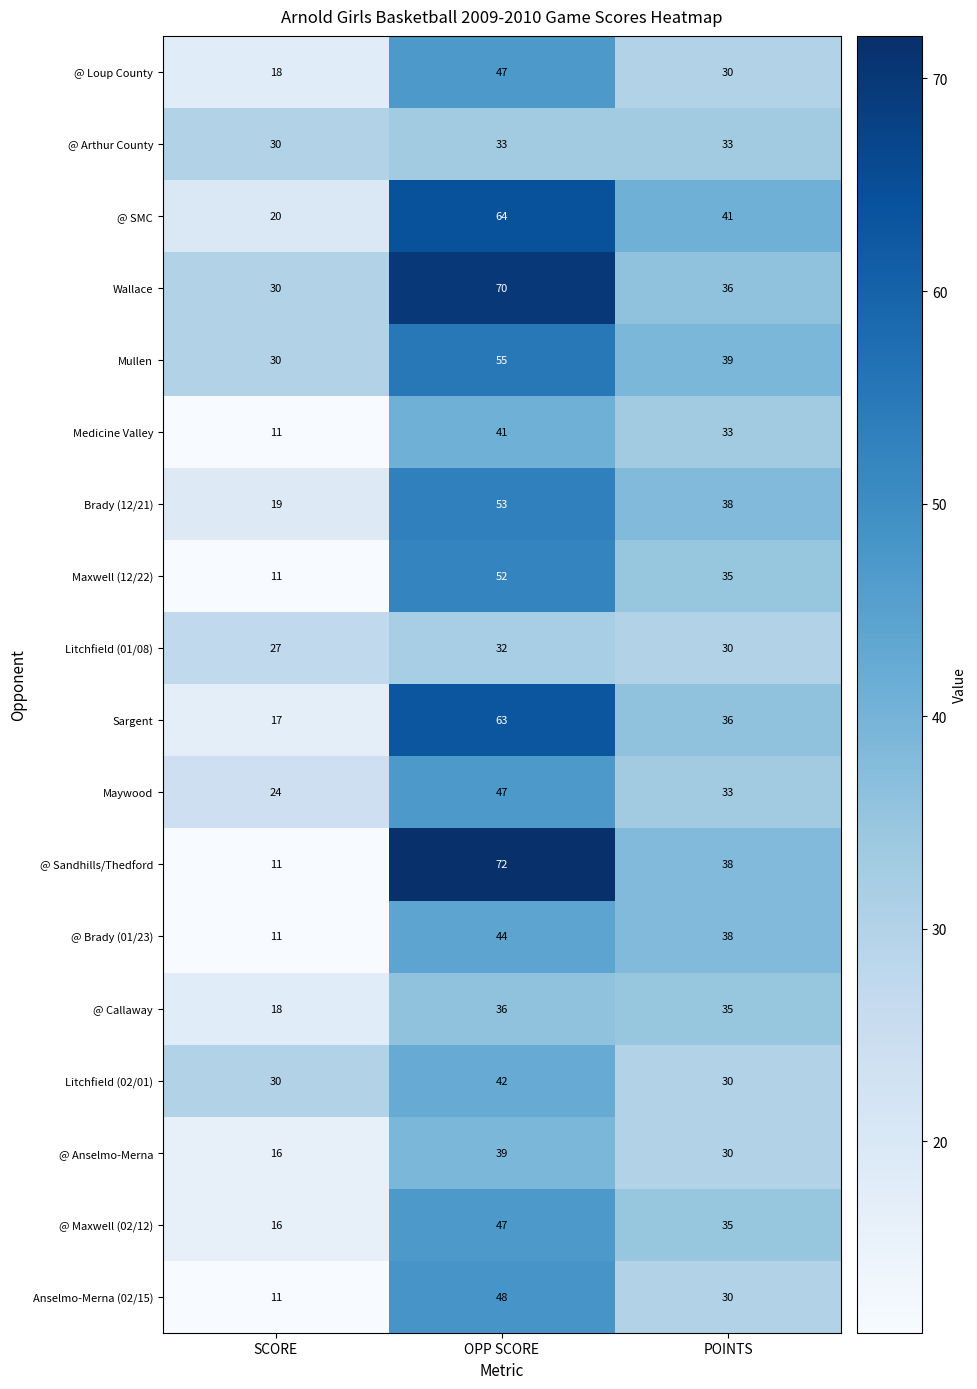

At which category is the sum across all series the highest?

OPP SCORE